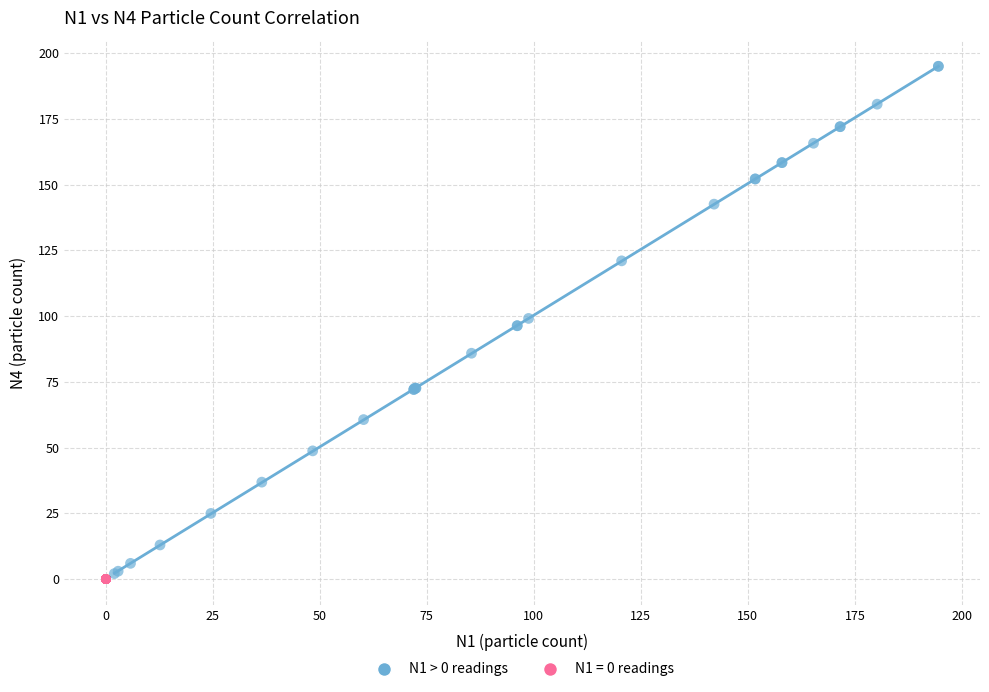

Which series reaches the maximum Y coordinate?

N1 > 0 readings